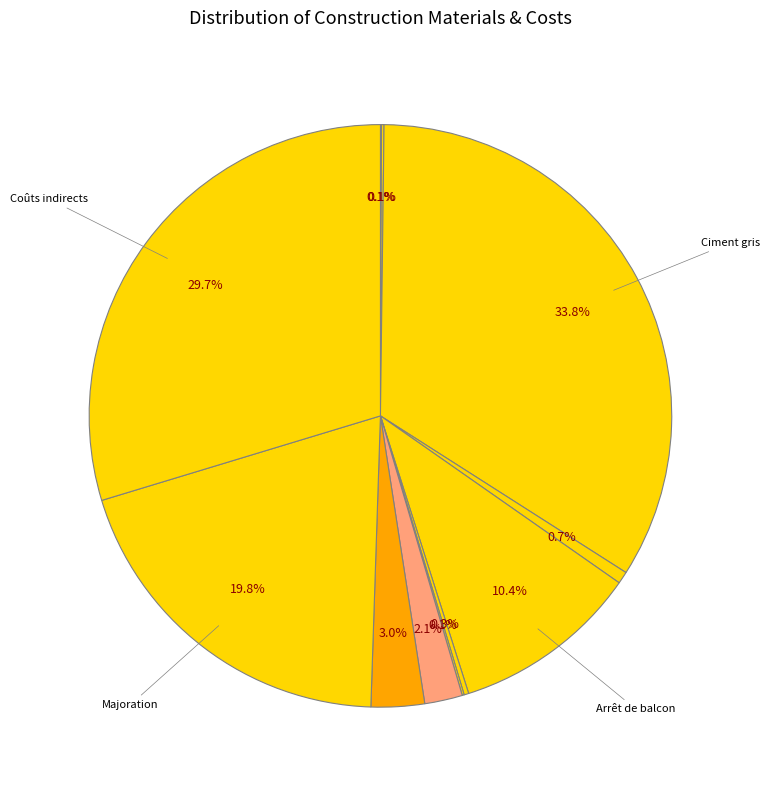

How many segments does this pie chart have?

11